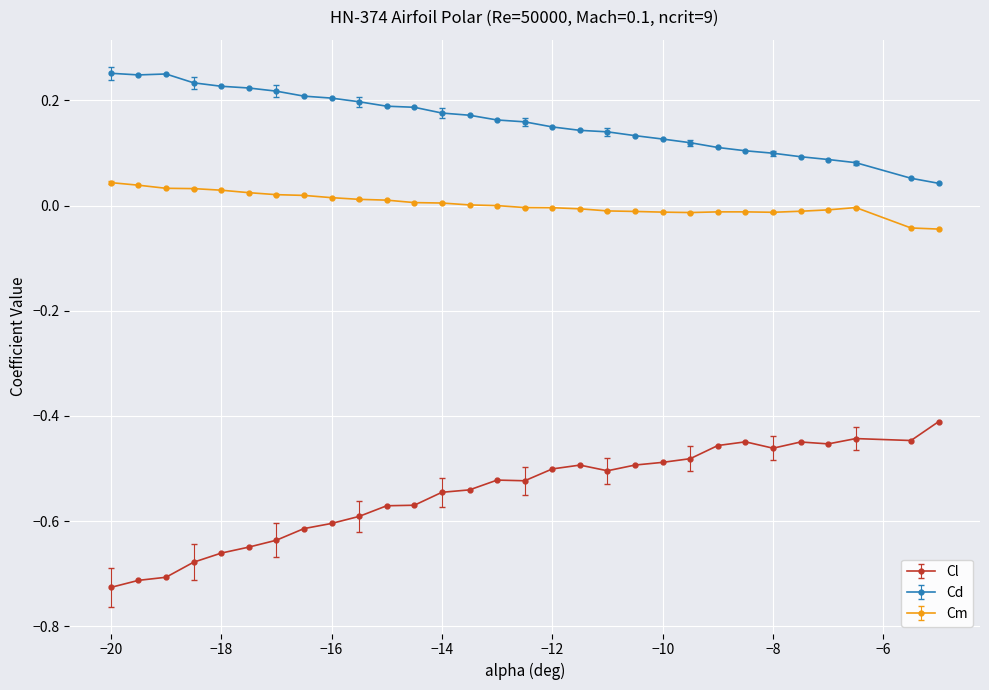

Which series has the largest range (max minus min)?

Cl